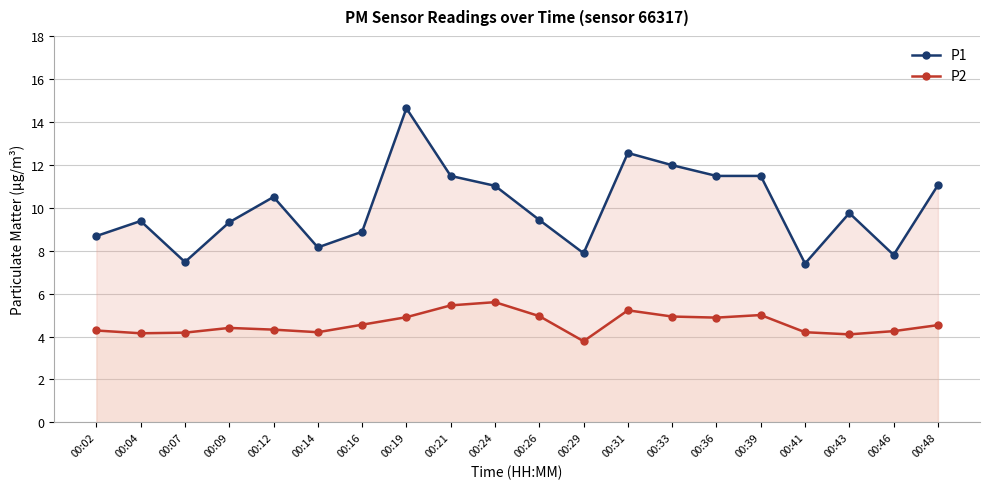

Rank the series at 00:43 from lowest to highest value.

P2, P1